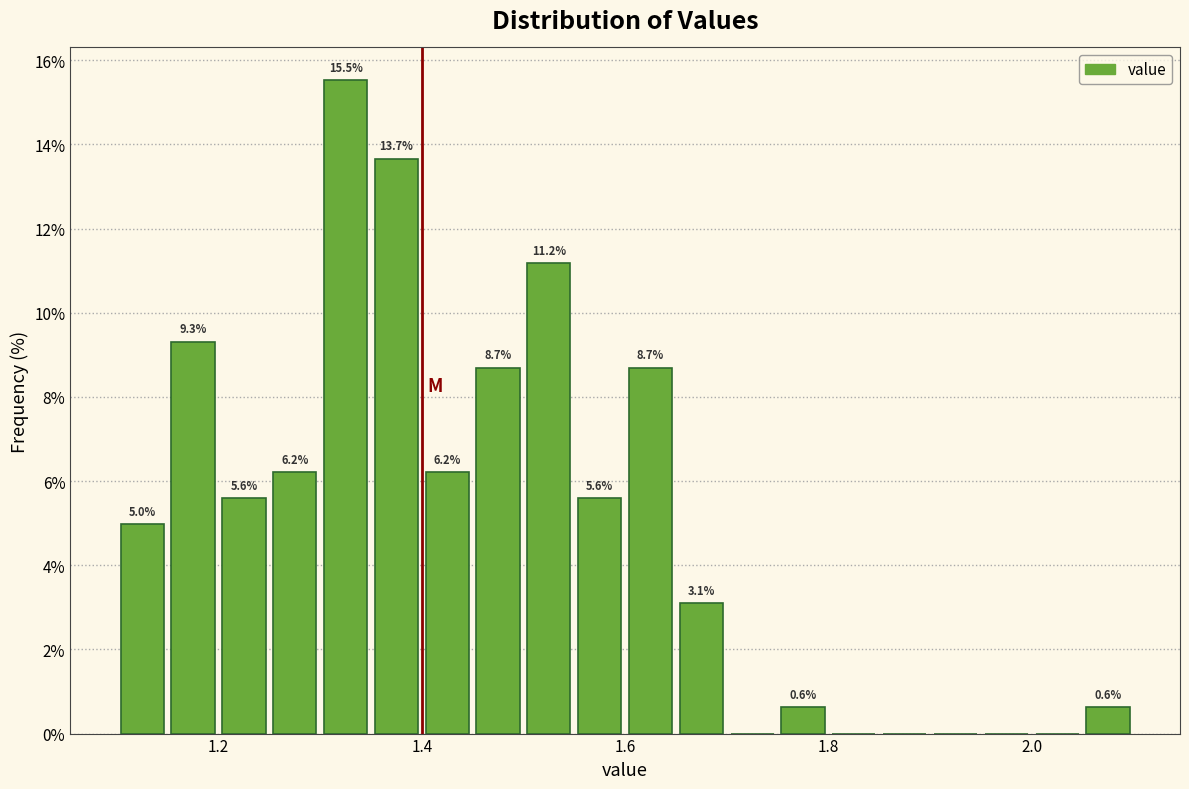

Read against the x-axis, roughly where is the centre of the tallest bar?

1.32